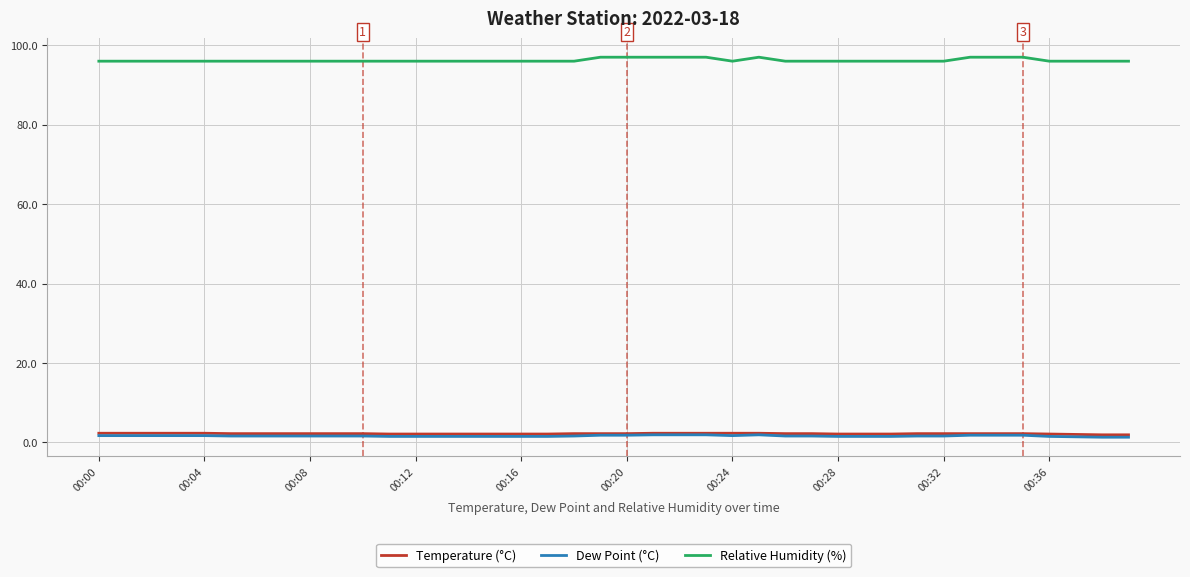

Count the number of categories in the chart.

40